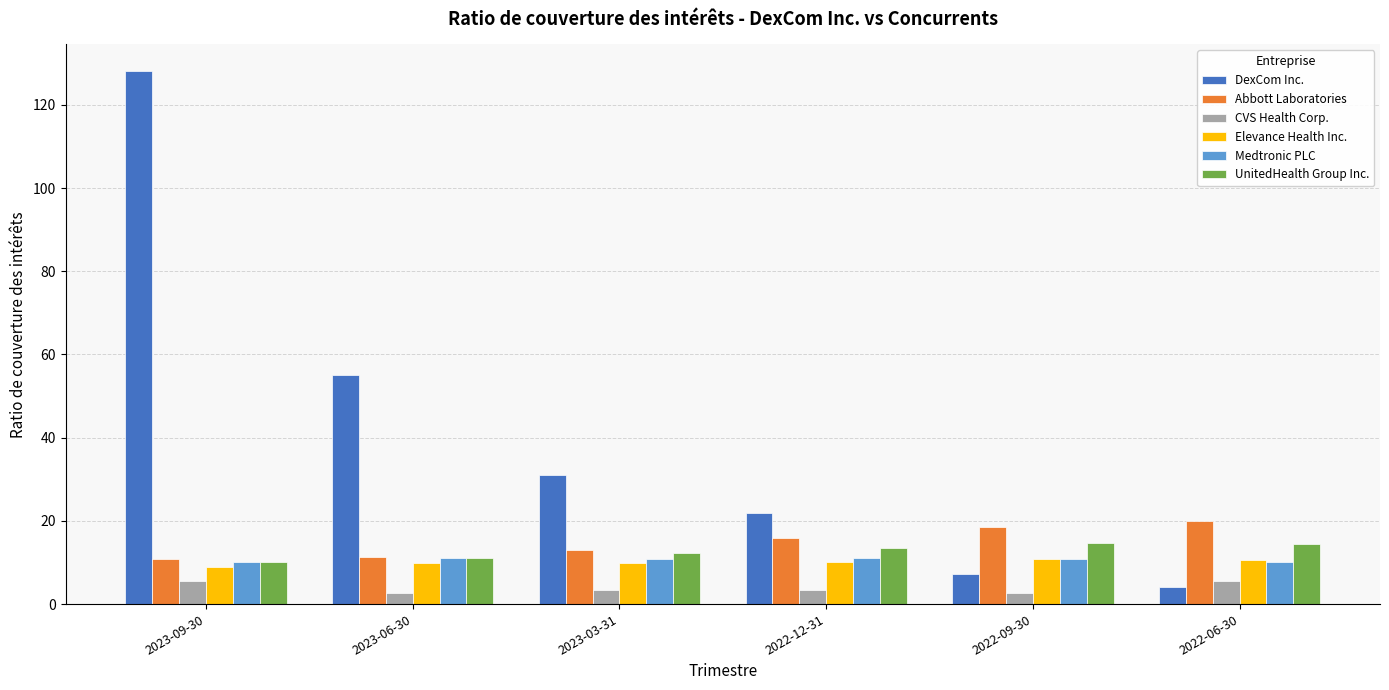

How many bars are there in each group?

6